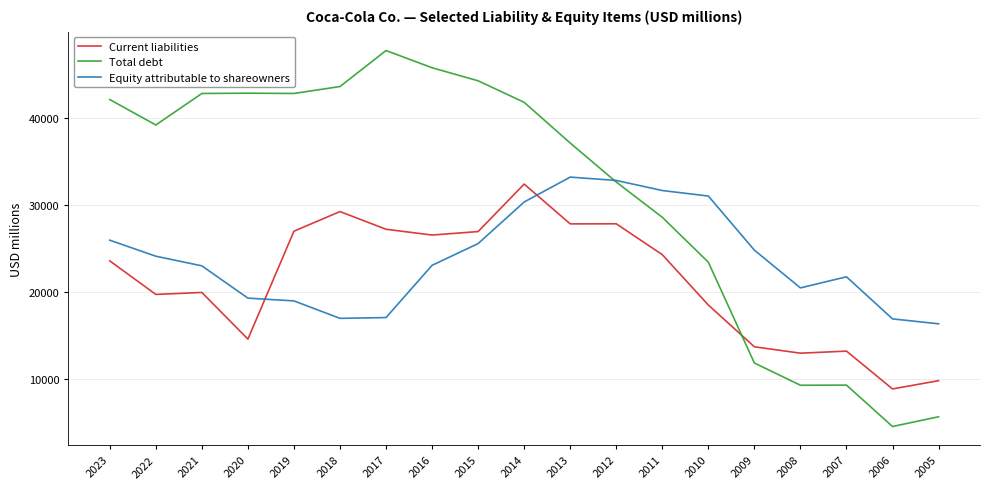

Rank the series by their average value, from highest to lowest.

Total debt, Equity attributable to shareowners, Current liabilities